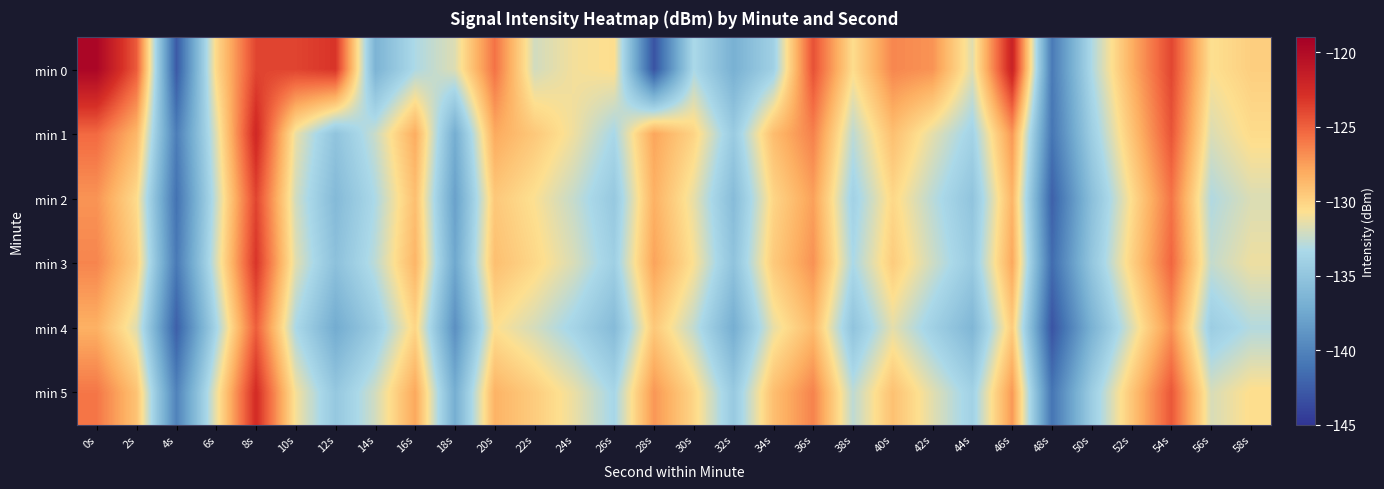

Which has a higher value, 20s or 14s?

20s